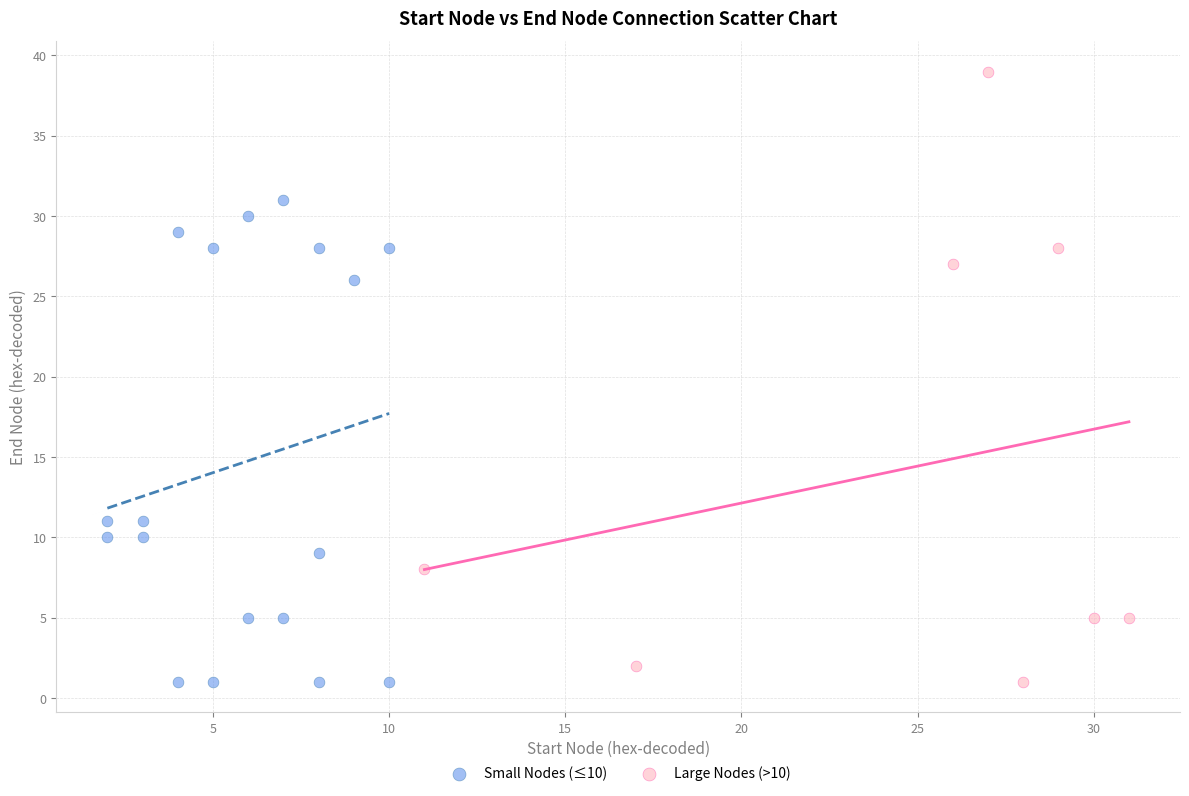

Which series has the widest spread of Y values?

Large Nodes (>10)